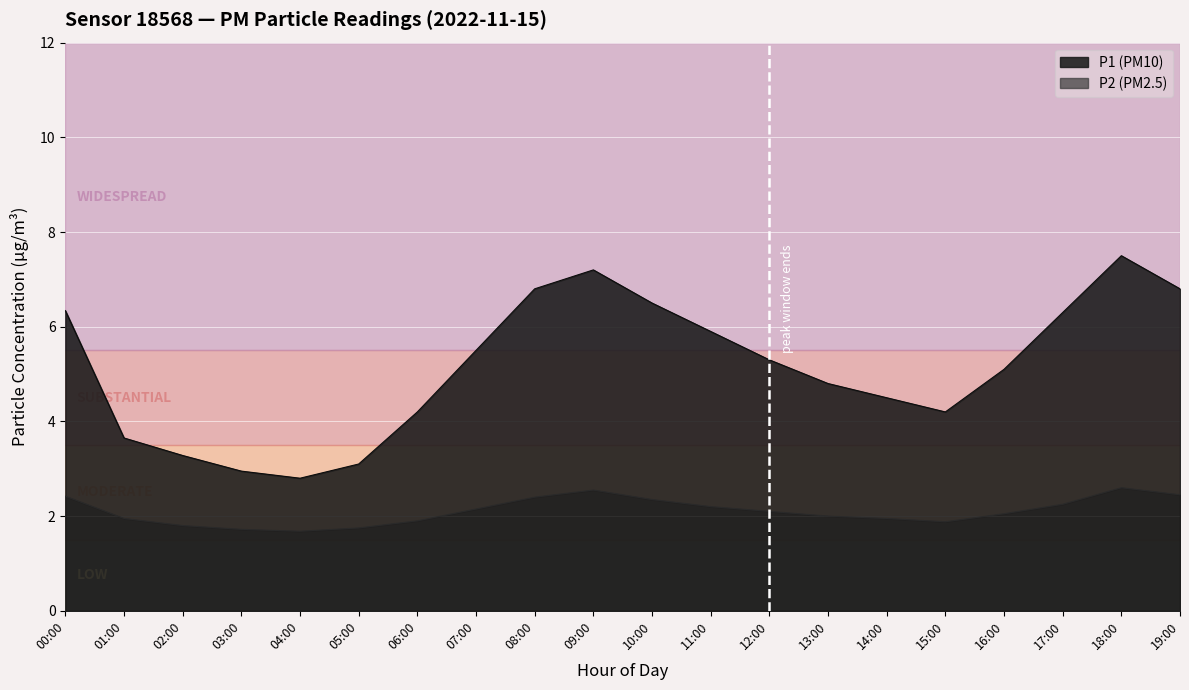

Which series has the largest range (max minus min)?

P1